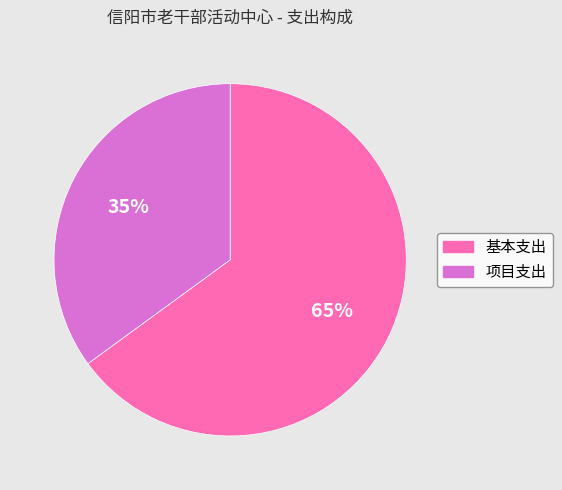

Does any single category account for the majority?

Yes